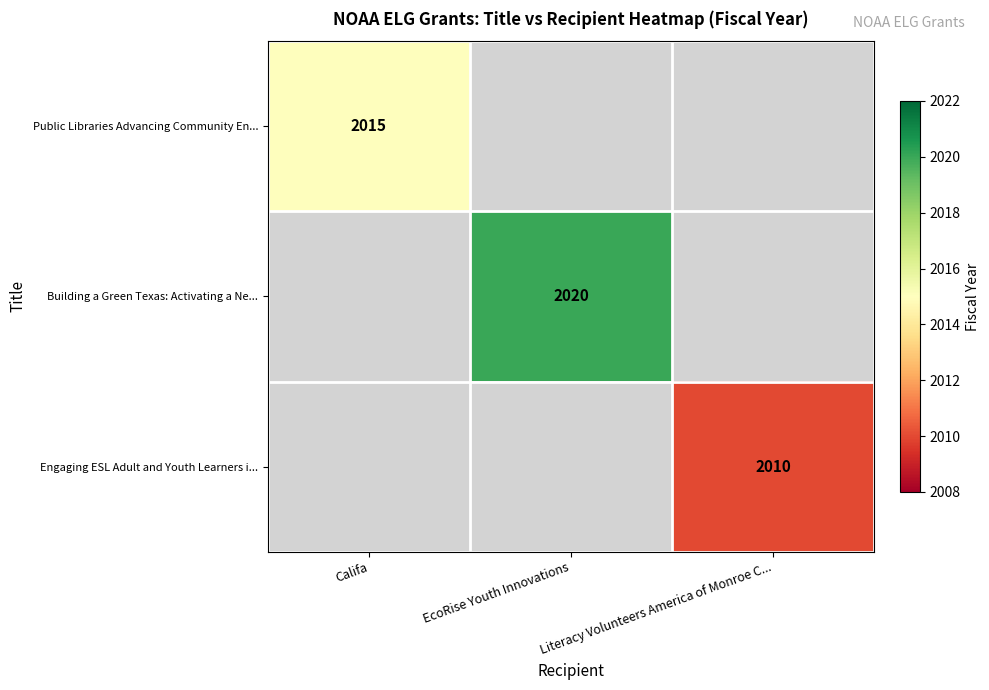

Is it true that Engaging ESL Adult and Youth Learners i... equals 2863 at Literacy Volunteers America of Monroe C...?

False